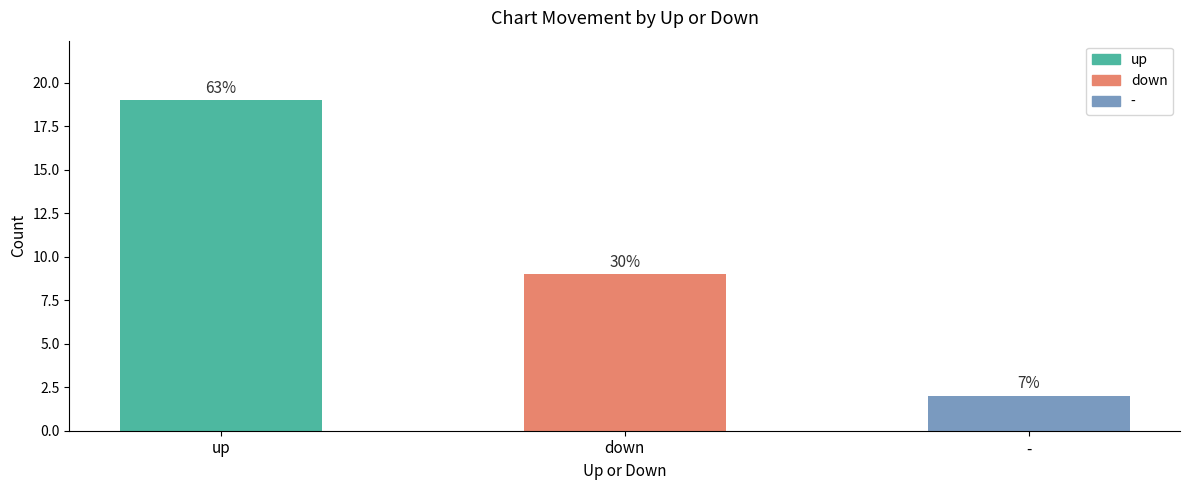

What is the change in value from up to -?

-17